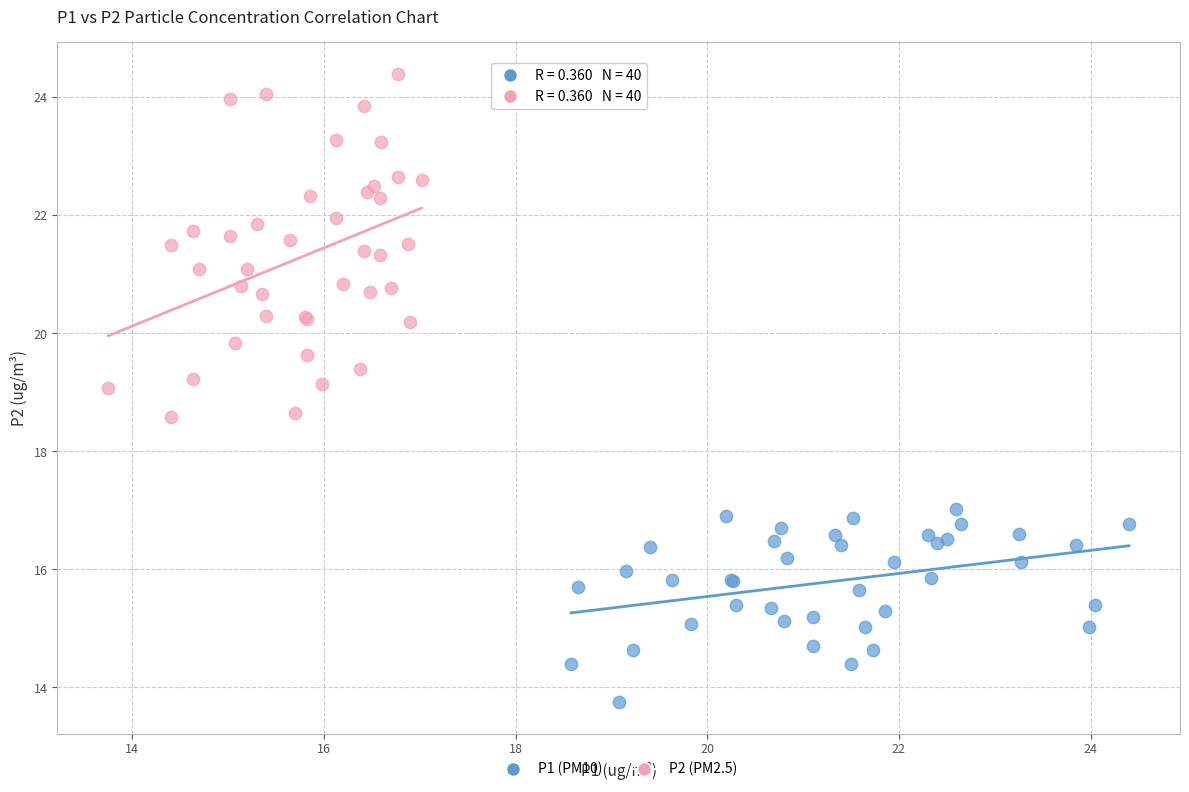

Which series reaches the minimum Y coordinate?

P1 (PM10)